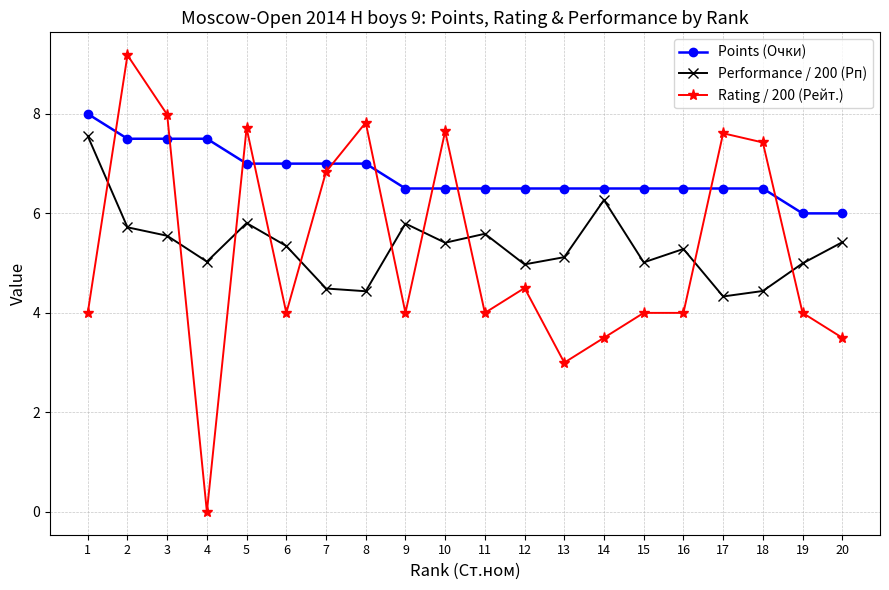

The value of Points (Очки) at 15 is 6.5. True or false?

True